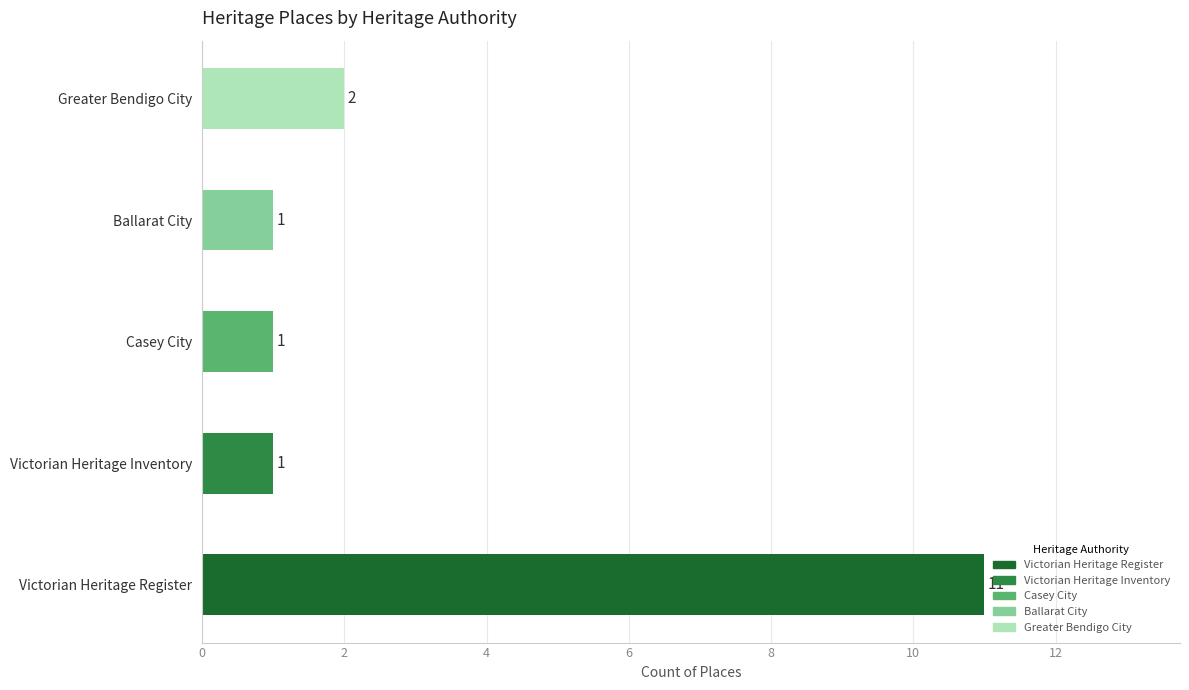

Between Victorian Heritage Inventory and Greater Bendigo City, which is larger?

Greater Bendigo City